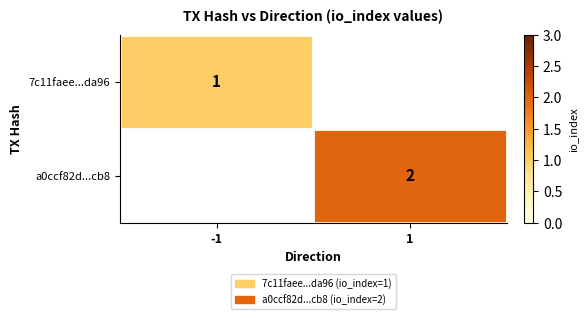

True or false: 7c11faee...da96 has a value of 1 at -1.

True